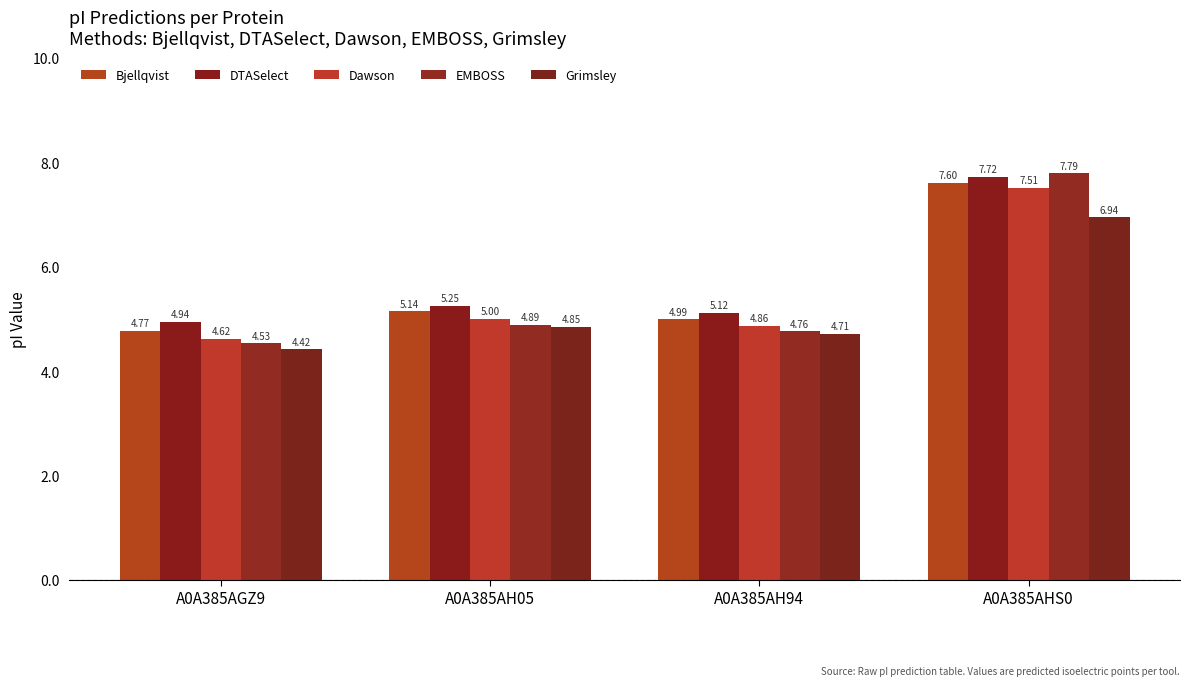

Between A0A385AH94 and A0A385AHS0, which series saw the biggest shift?

EMBOSS